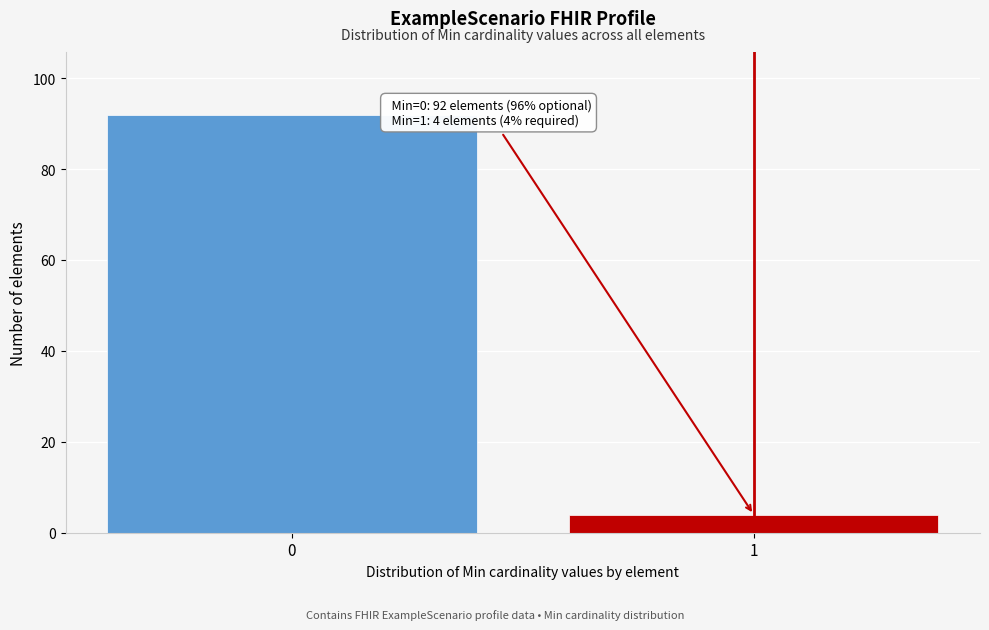

Reading right to left, what are all the values shown in this chart?

1=4	0=92